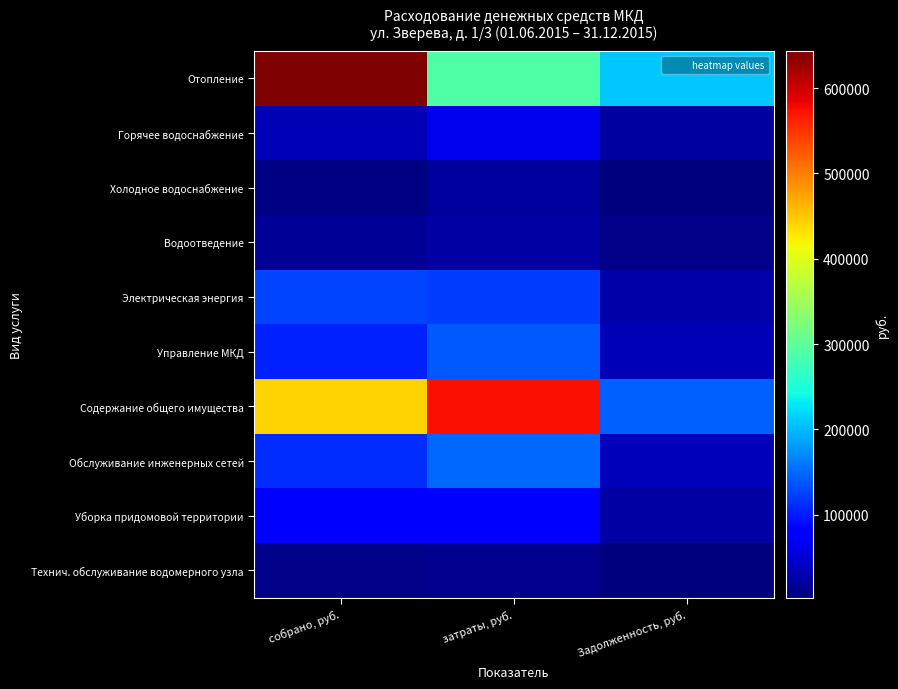

Which label corresponds to the largest value in the chart?

собрано, руб.